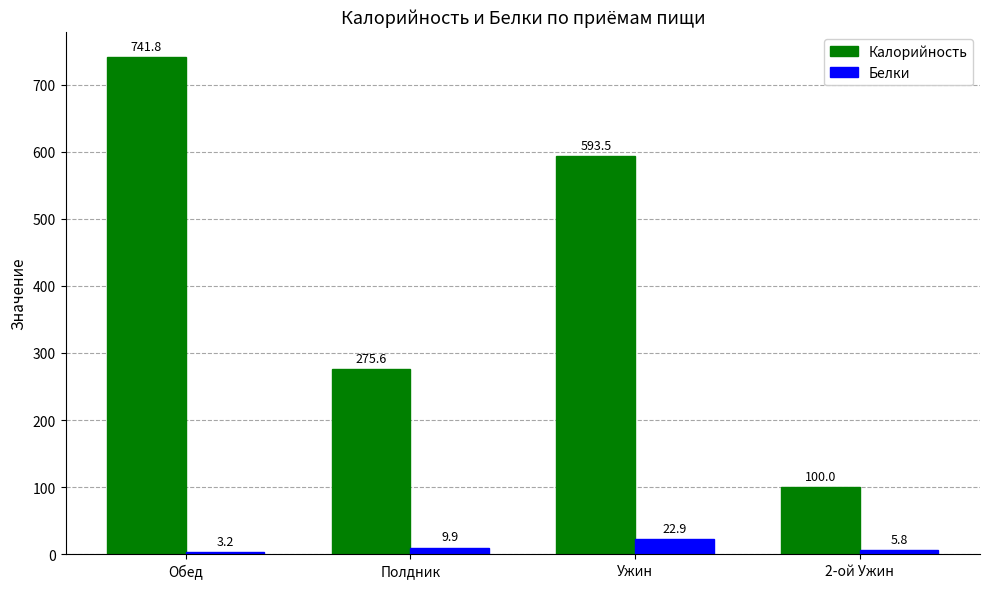

What is the difference between the Калорийность values at Ужин and Полдник?

317.9